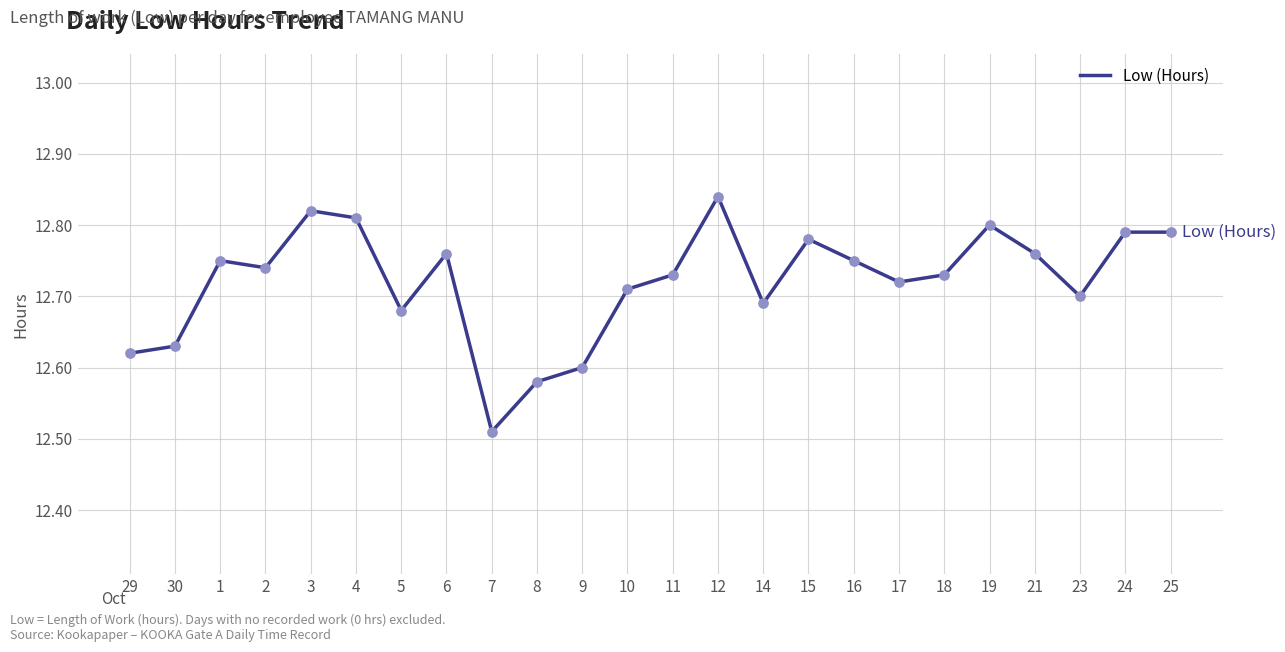

Between 8 and 12, which is larger?

12